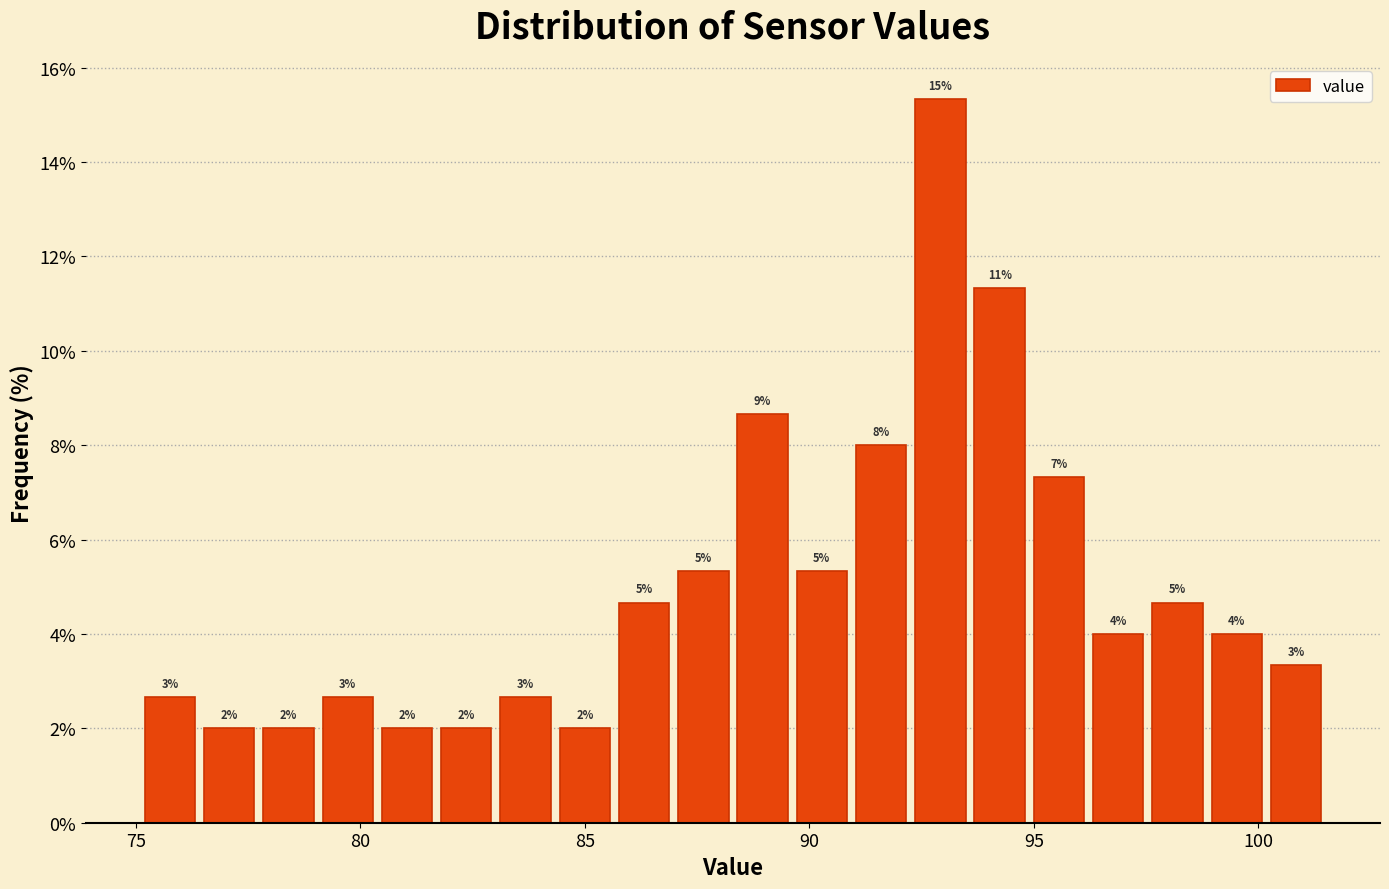

Around what value on the x-axis is the tallest bar? Give the approximate position of its centre, as read against the axis.

93.0